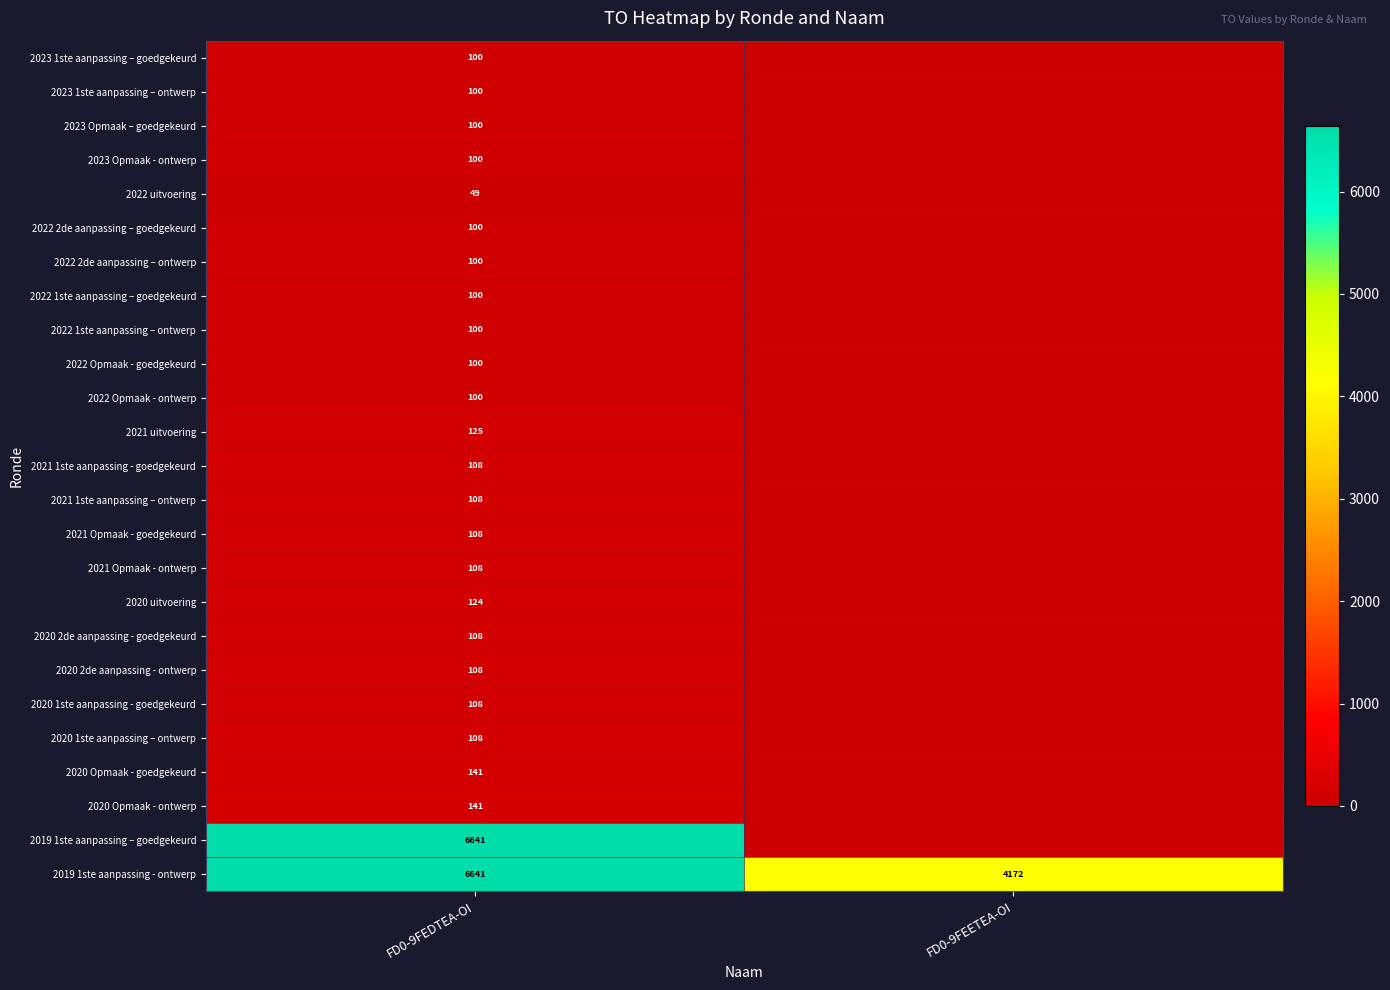

At which category is the sum across all series the highest?

FD0-9FEDTEA-OI